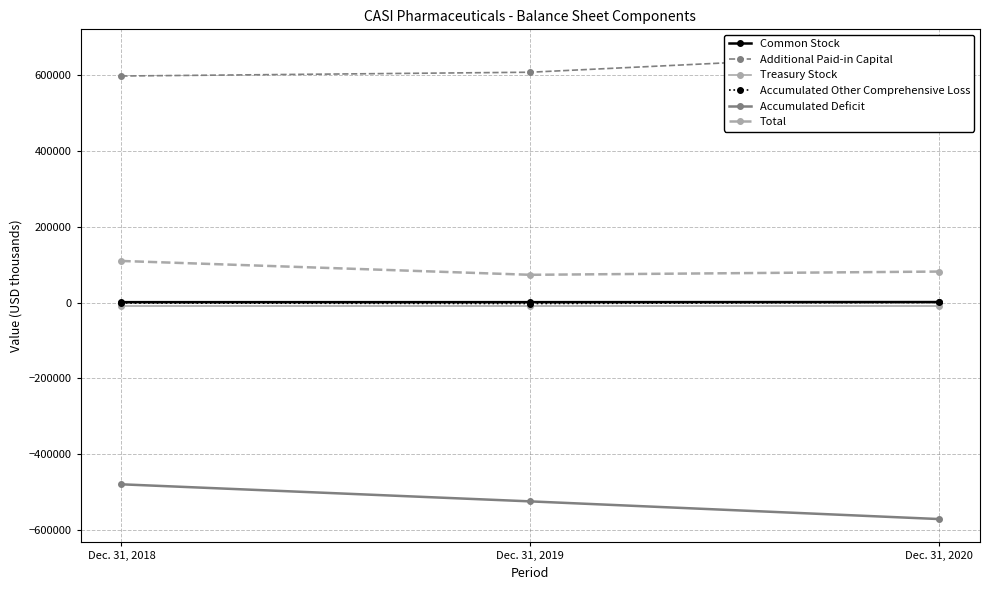

What is the average value of the Total series?

88000